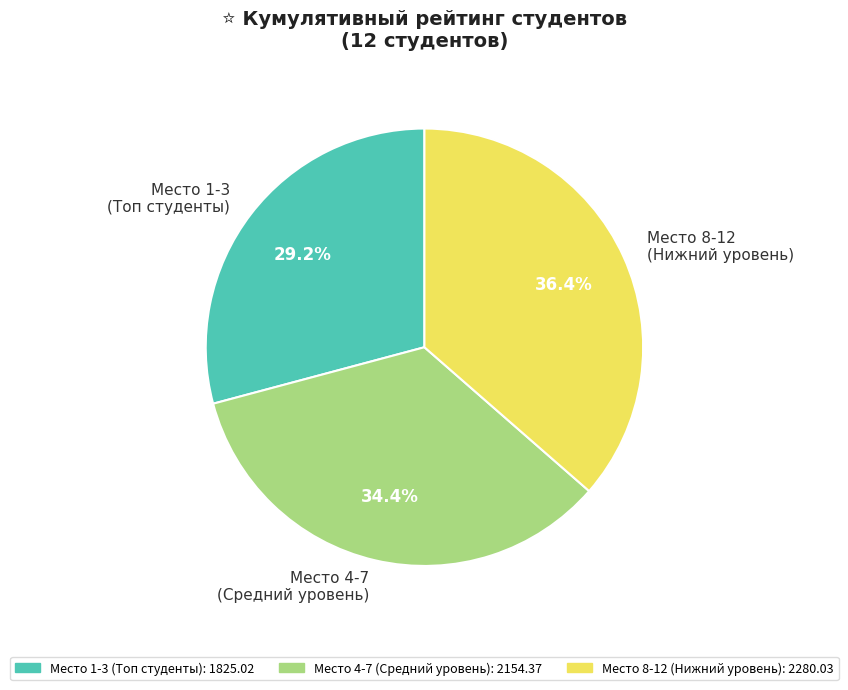

Does Место 8-12 (Нижний уровень) represent more than half of the total?

No